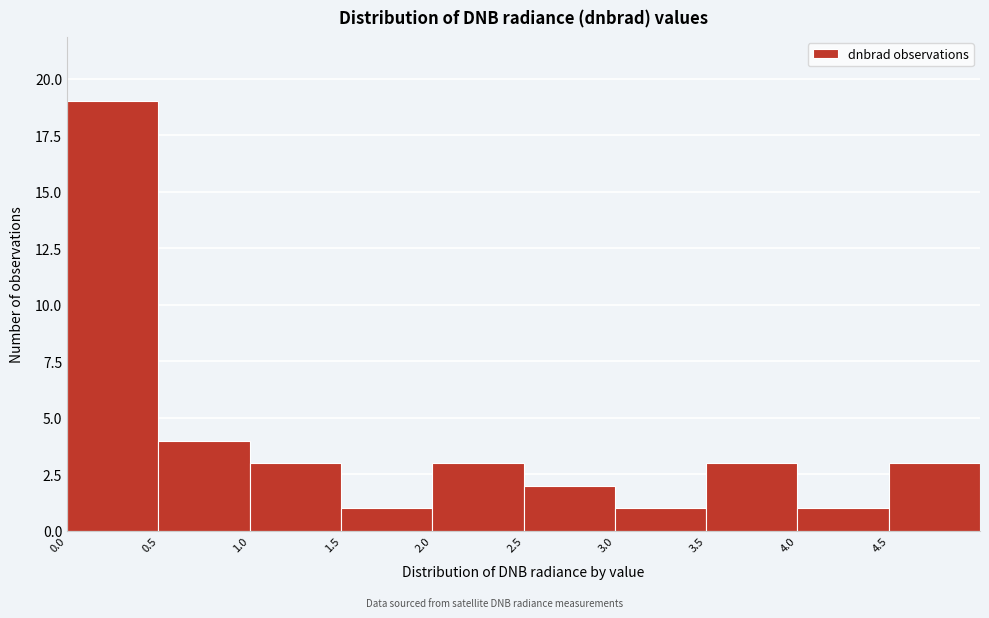

Reading left to right, transcribe this chart: for each bar, give the range it covers on the x-axis and its height. The values are not printed on the chart, so give them approximately, as read against the axis.

0.0 to 0.5: 19
0.5 to 1.0: 4
1.0 to 1.5: 3
1.5 to 2.0: 1
2.0 to 2.5: 3
2.5 to 3.0: 2
3.0 to 3.5: 1
3.5 to 4.0: 3
4.0 to 4.5: 1
4.5 to 5.0: 3